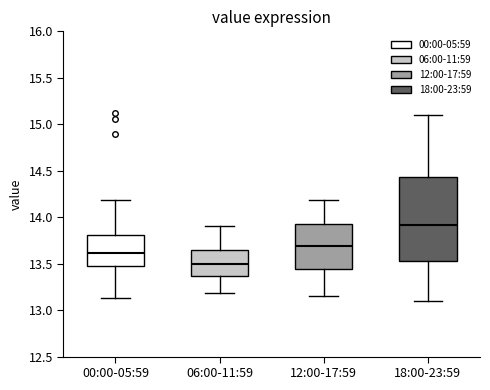

Where does the lower whisker of the box for 12:00-17:59 end on the y-axis? The values are not printed on the chart, so give them approximately, as read against the axis.

13.15